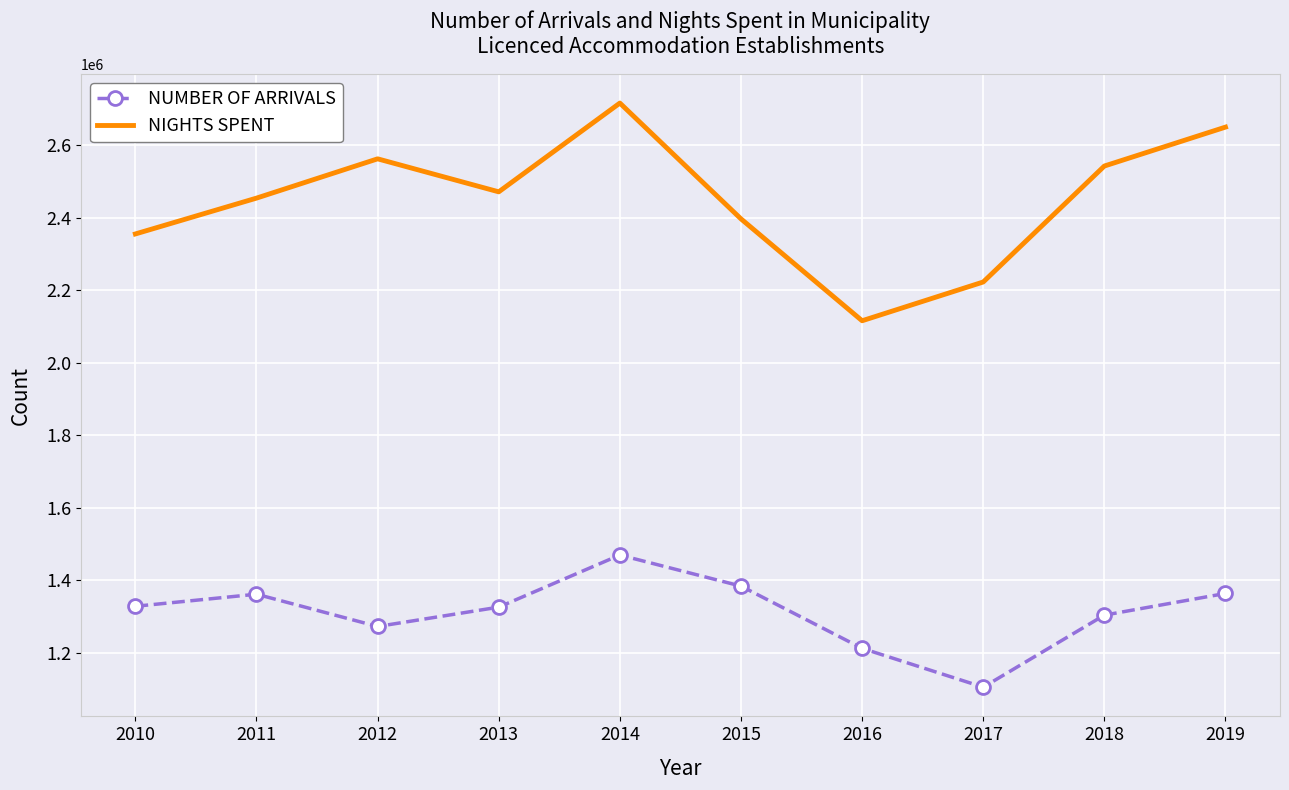

True or false: NIGHTS SPENT has a value of 4062298 at 2015.

False